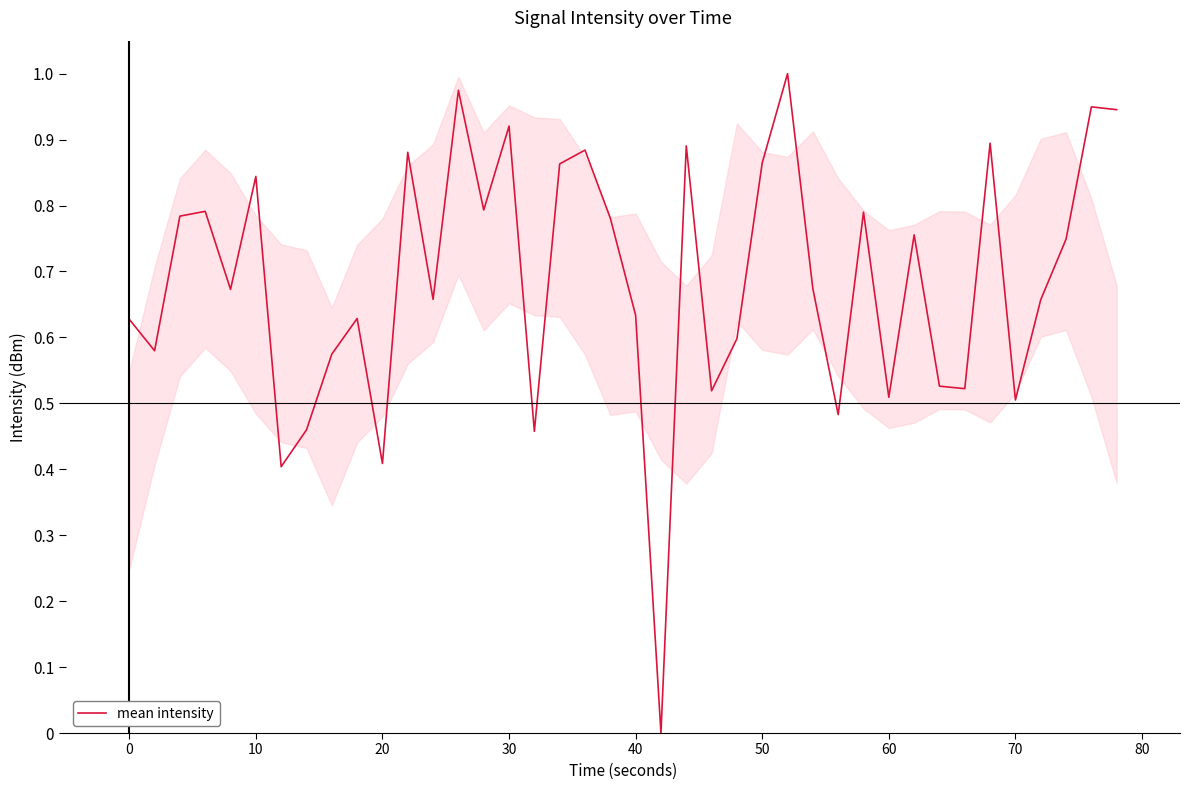

Is it true that the value at 0 is 0.9?

False